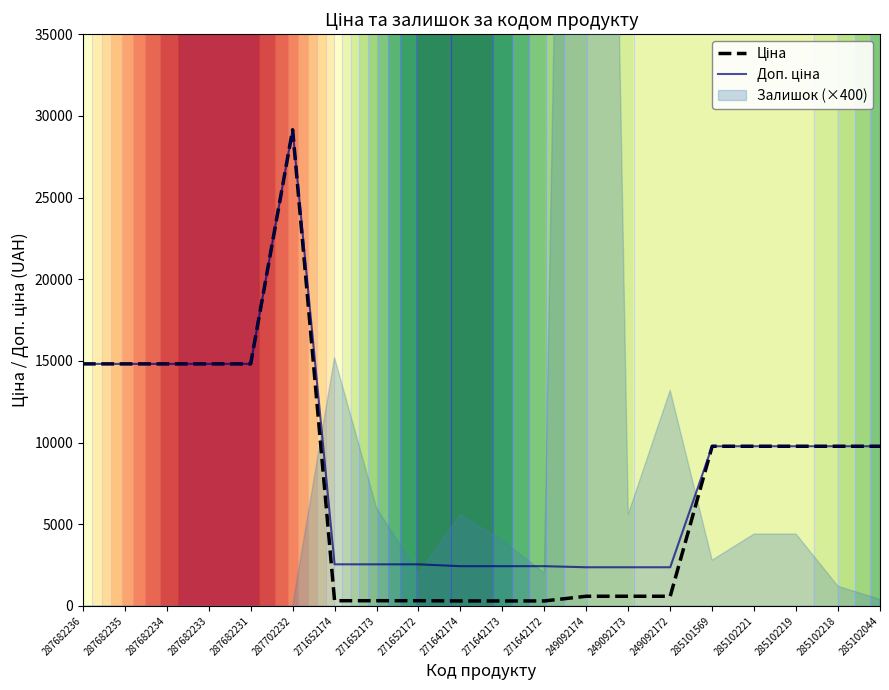

Reading right to left, extract all data points from this chart.

Ціна: 9775.5	9775.5	9775.5	9775.5	9775.5	591.6	591.6	591.6	304.1	304.1	304.1	318.3	318.3	318.3	29152.3	14817.6	14817.6	14817.6	14817.6	14817.6
Доп. ціна: 9775.5	9775.5	9775.5	9775.5	9775.5	2366.5	2366.5	2366.5	2432.8	2432.8	2432.8	2546.4	2546.4	2546.4	29152.3	14817.6	14817.6	14817.6	14817.6	14817.6